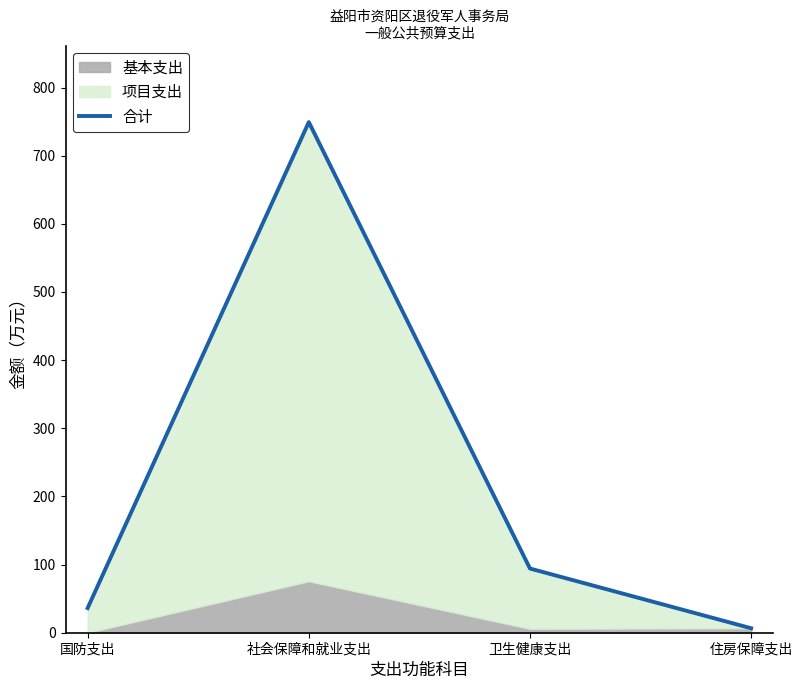

Is it true that the value at 住房保障支出 is 6.6?

True